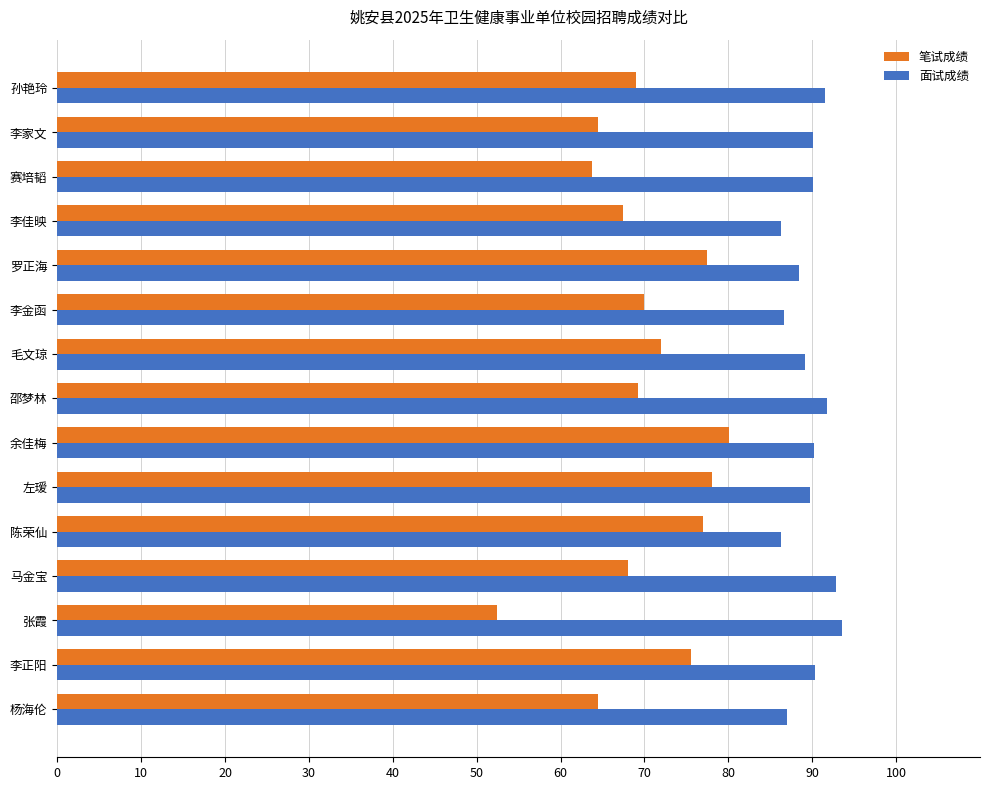

What is the total value across all series at 李家文?

154.6